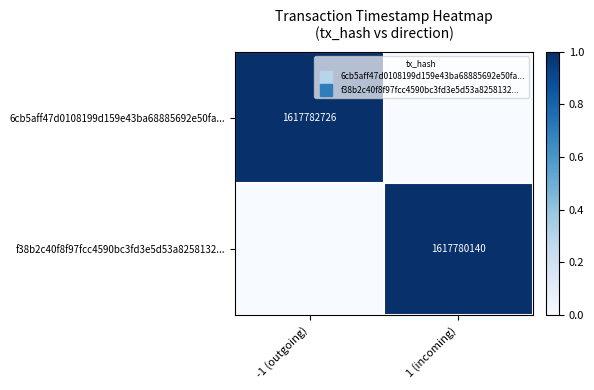

Where is f38b2c40f8f97fcc4590bc3fd3e5d53a8258132... nearest to the value 0?

-1 (outgoing)